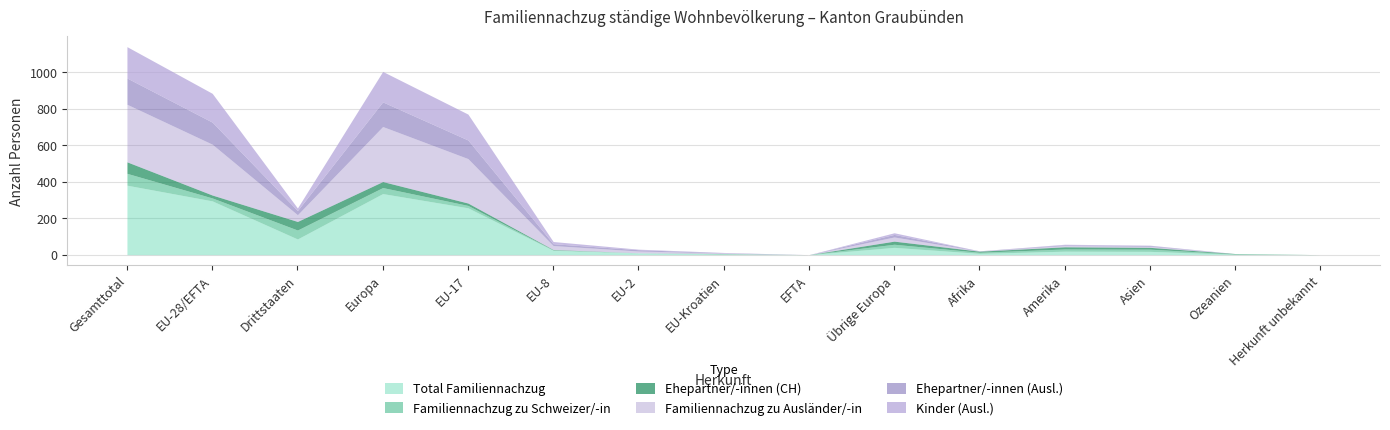

Rank the series at EU-17 from lowest to highest value.

Familiennachzug zu Schweizer/-in, Ehepartner/-innen (CH), Ehepartner/-innen (Ausl.), Kinder (Ausl.), Familiennachzug zu Ausländer/-in, Total Familiennachzug